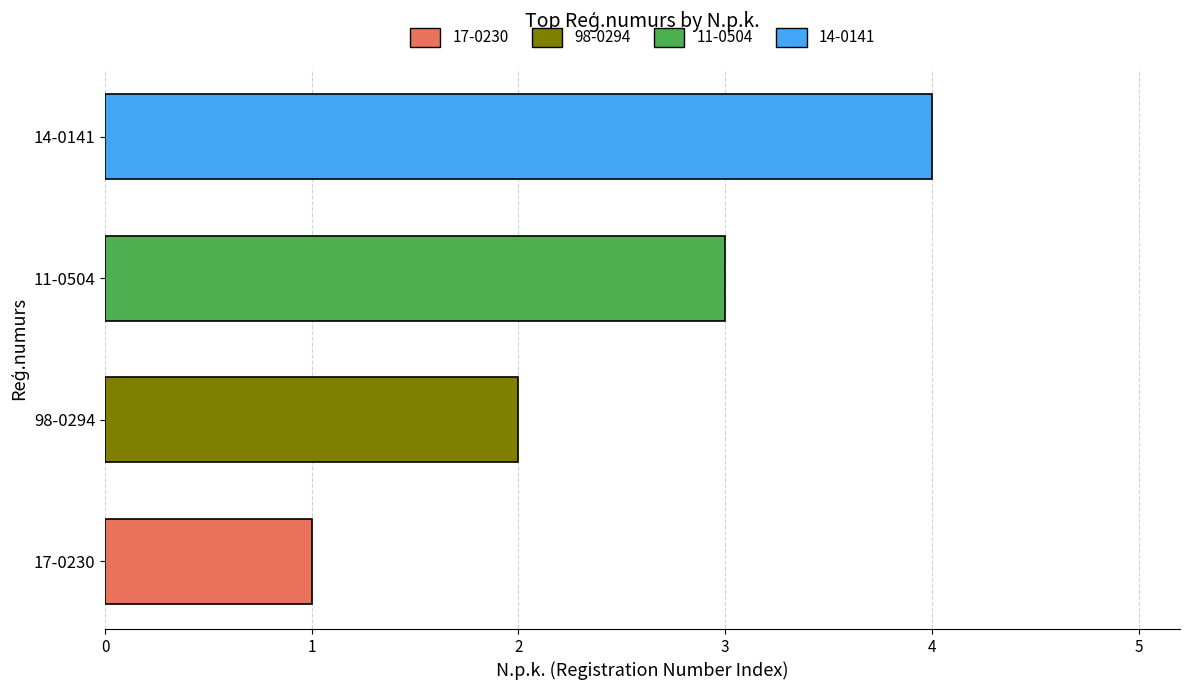

The value at 14-0141 is 1. True or false?

False